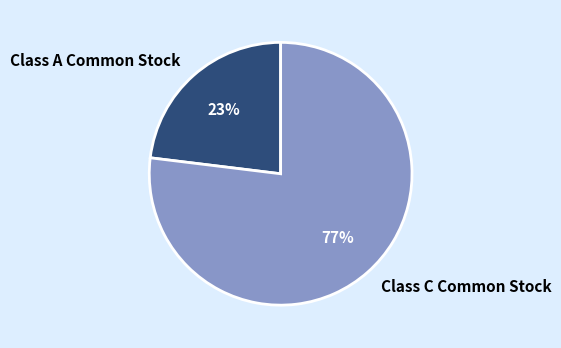

To the nearest percent, what is the difference between the largest and smallest slice percentages?

54%